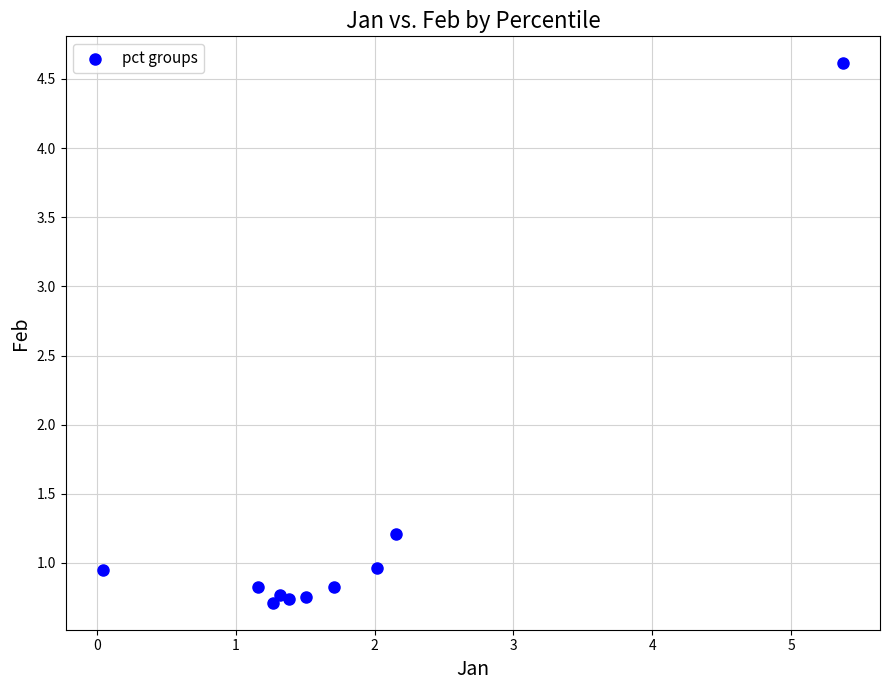

What is the average Y value?

1.2